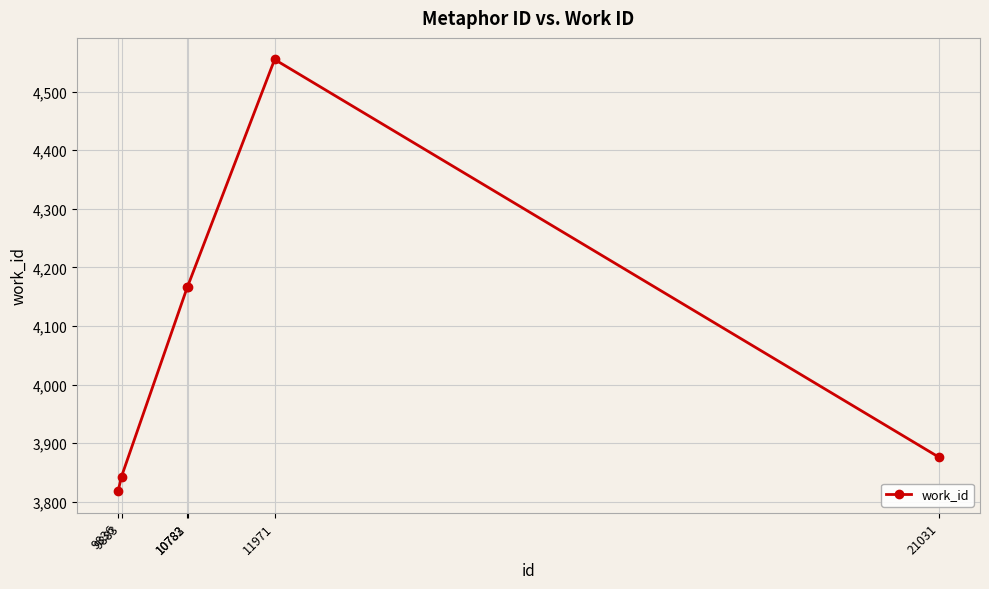

What is the sum of all values?

24426